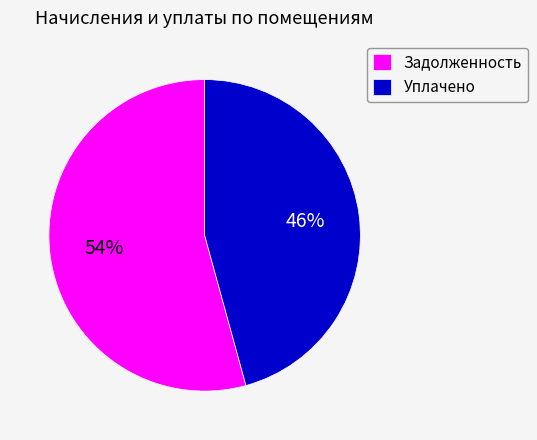

To the nearest percent, what is the average slice percentage?

50%